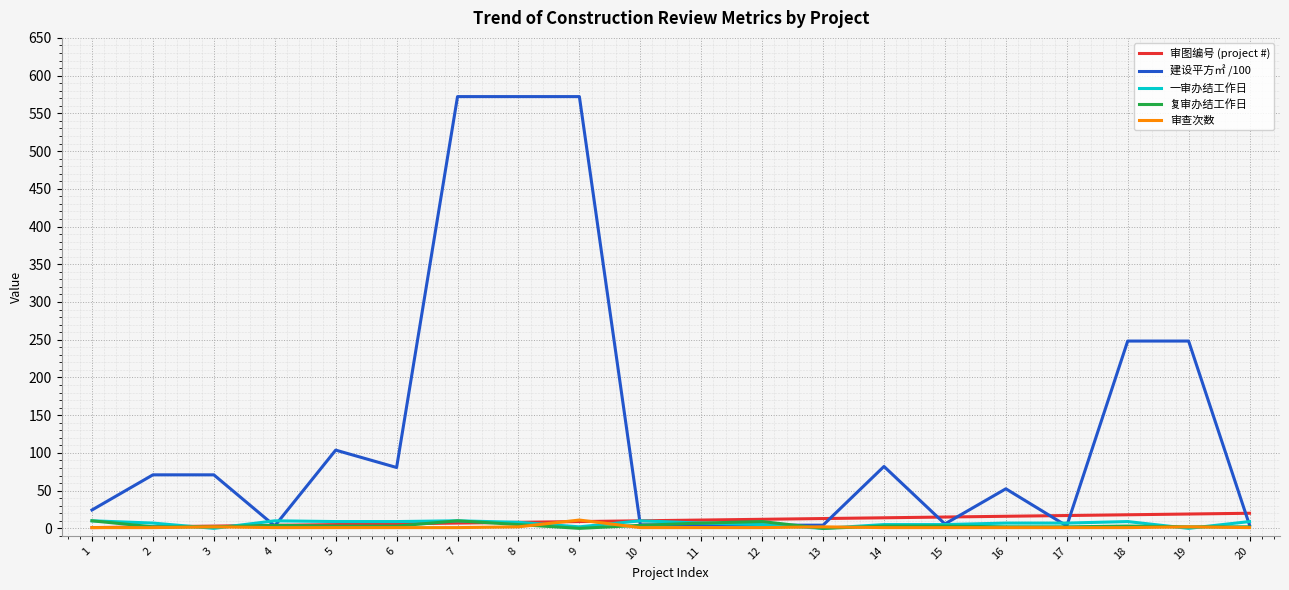

How many 复审办结工作日 values are between 2 and 5?

14